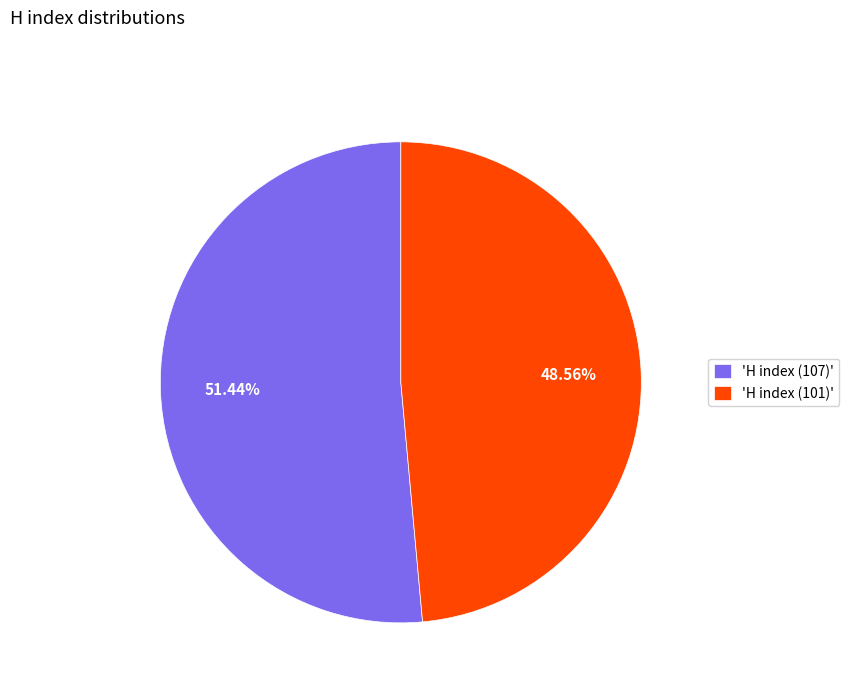

Is the sum of 'H index (101)' and 'H index (107)' greater than half?

Yes